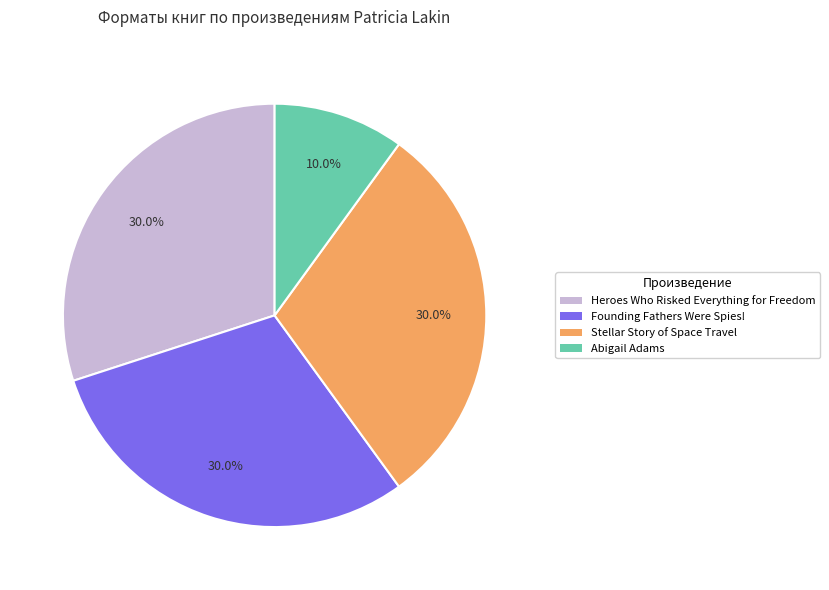

How many slices are in this pie chart?

4